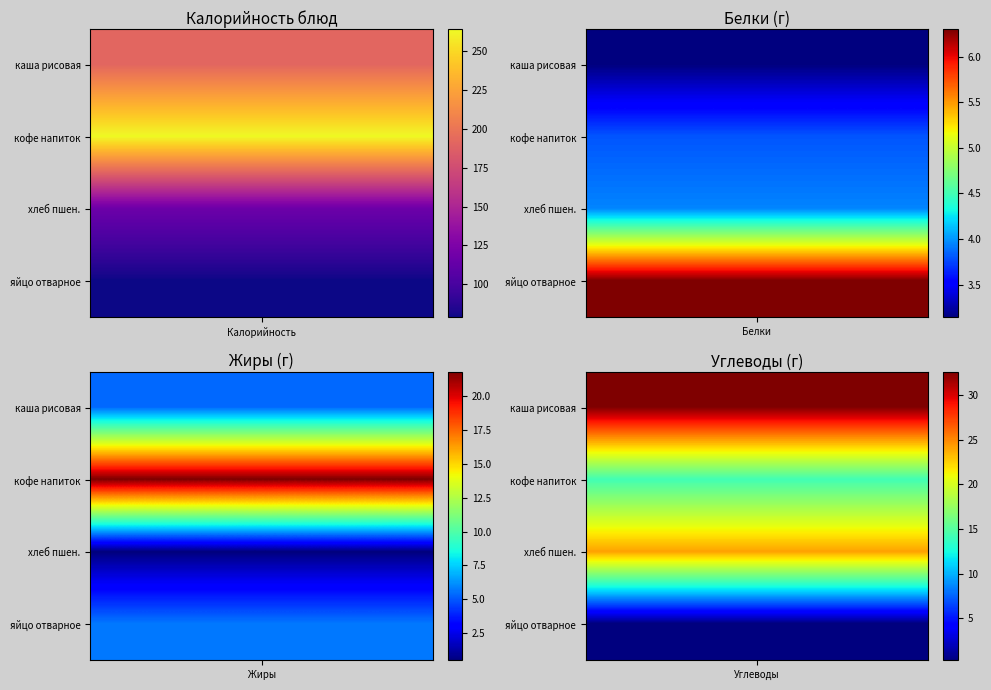

The value of кофейный напиток at 1 is 3.8. True or false?

True